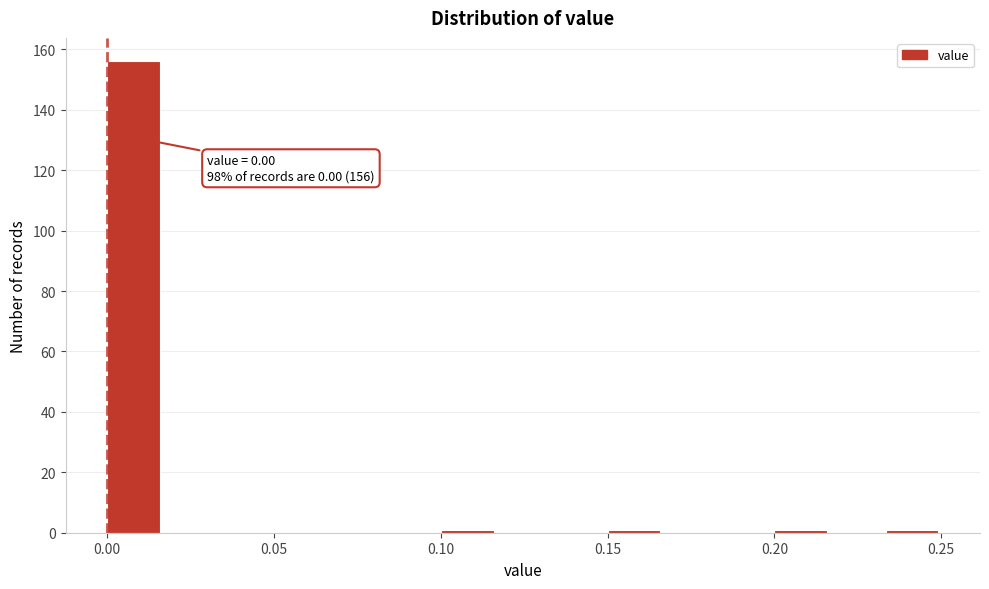

Around what value on the x-axis is the tallest bar? Give the approximate position of its centre, as read against the axis.

0.010